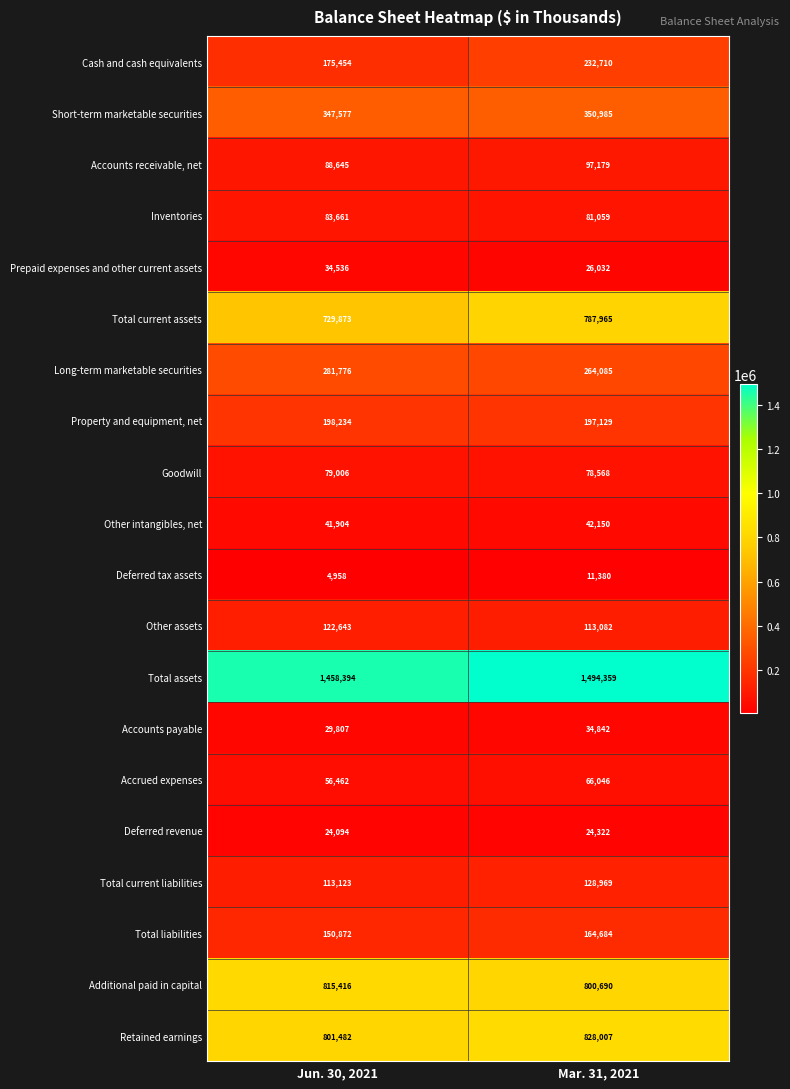

Read the Accounts receivable, net value at Mar. 31, 2021.

97179